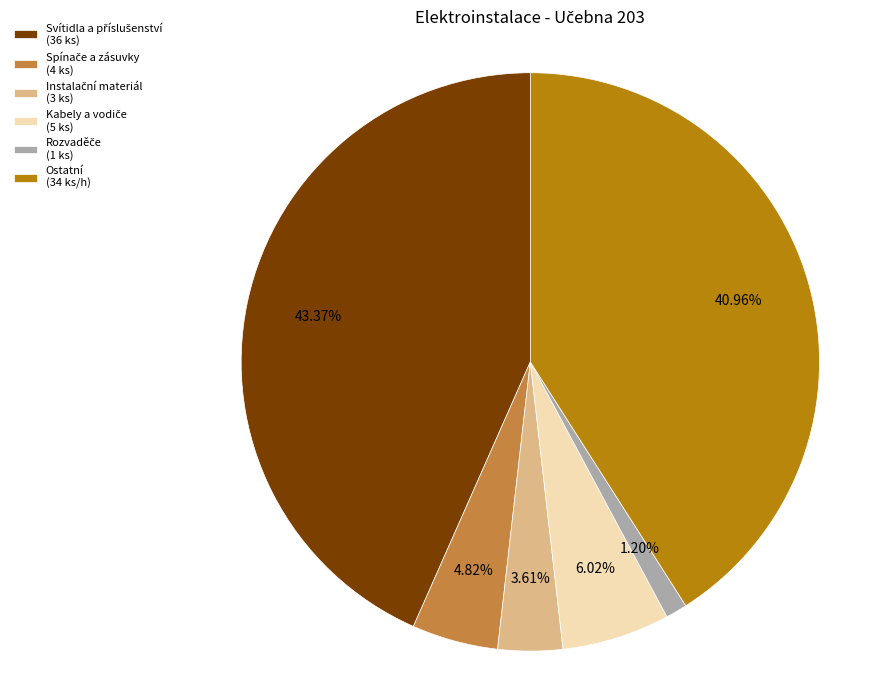

Does any single category account for the majority?

No